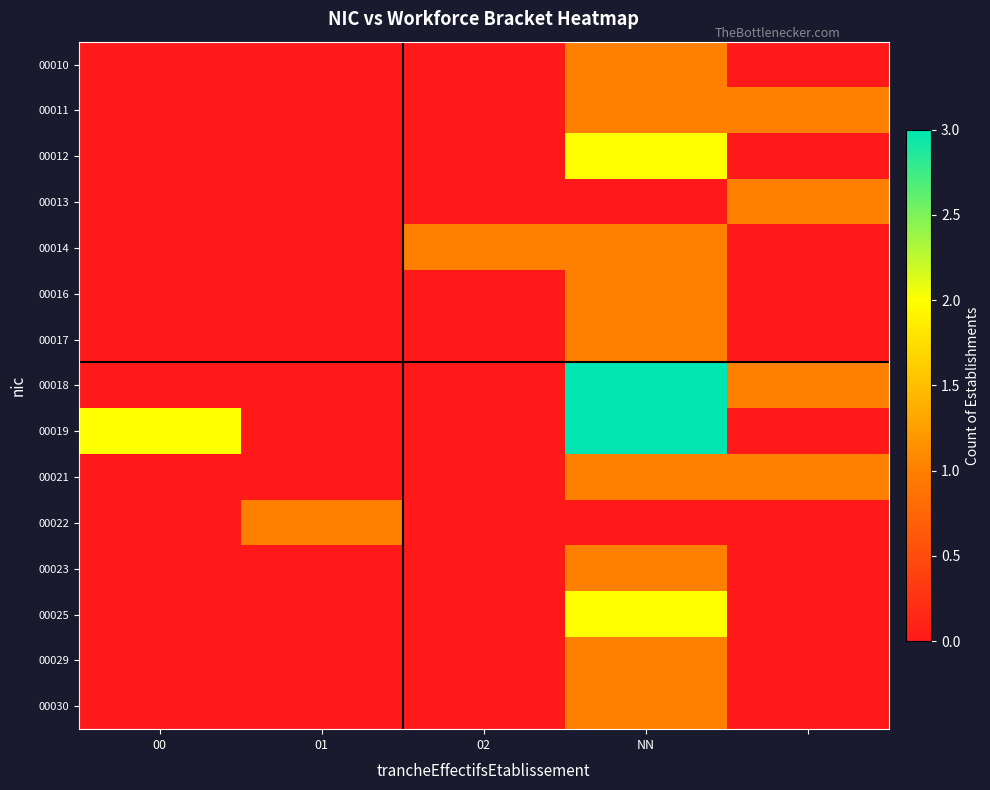

Which series has the largest range (max minus min)?

00018